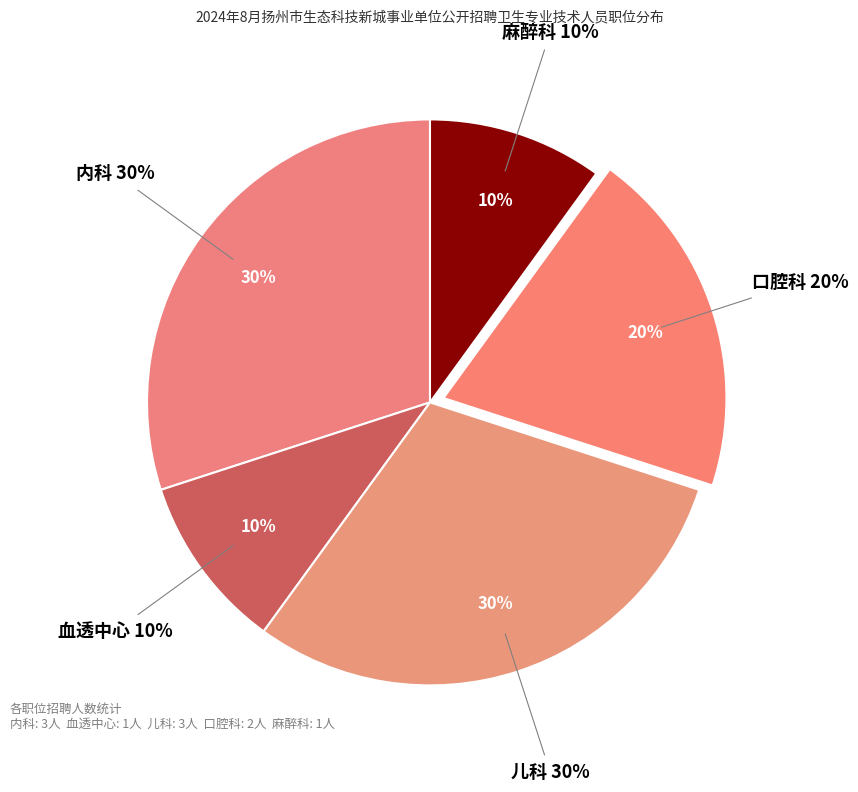

What percentage is the 口腔科 slice, to the nearest percent?

20%